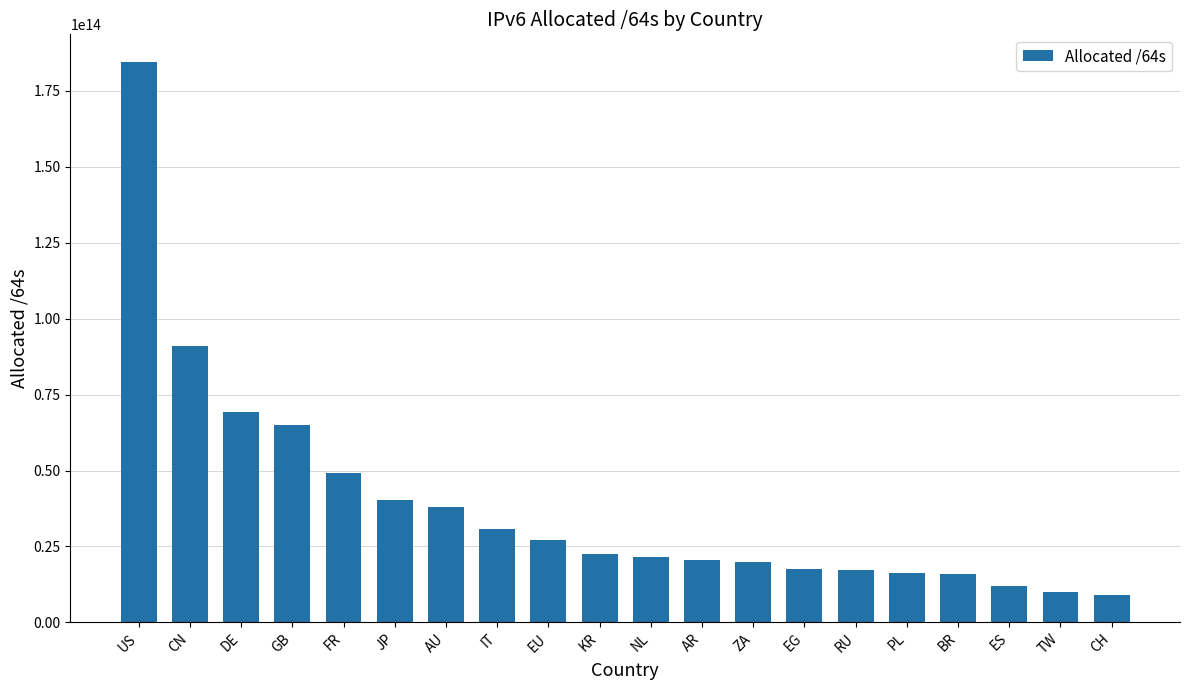

What is the label of the 8th bar from the left?

IT